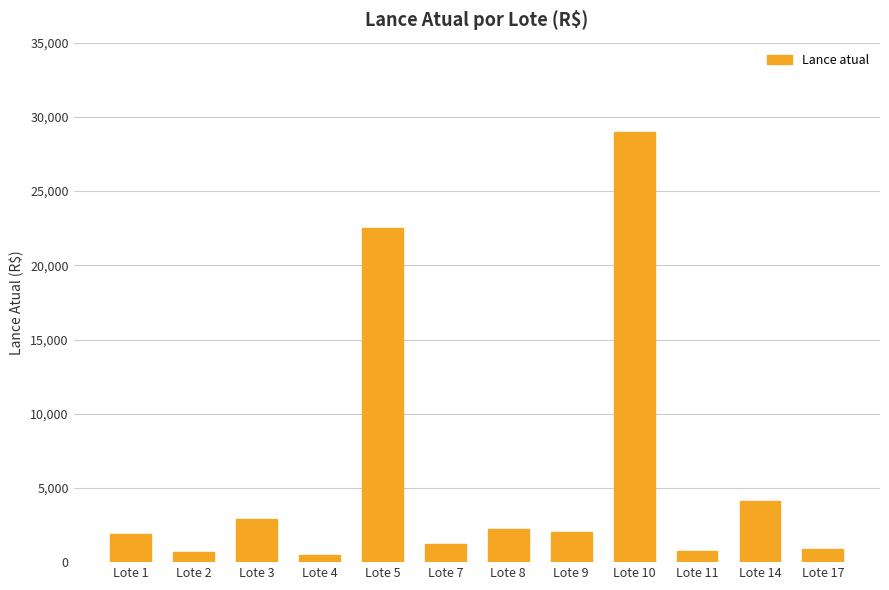

Are the bars horizontal?

No